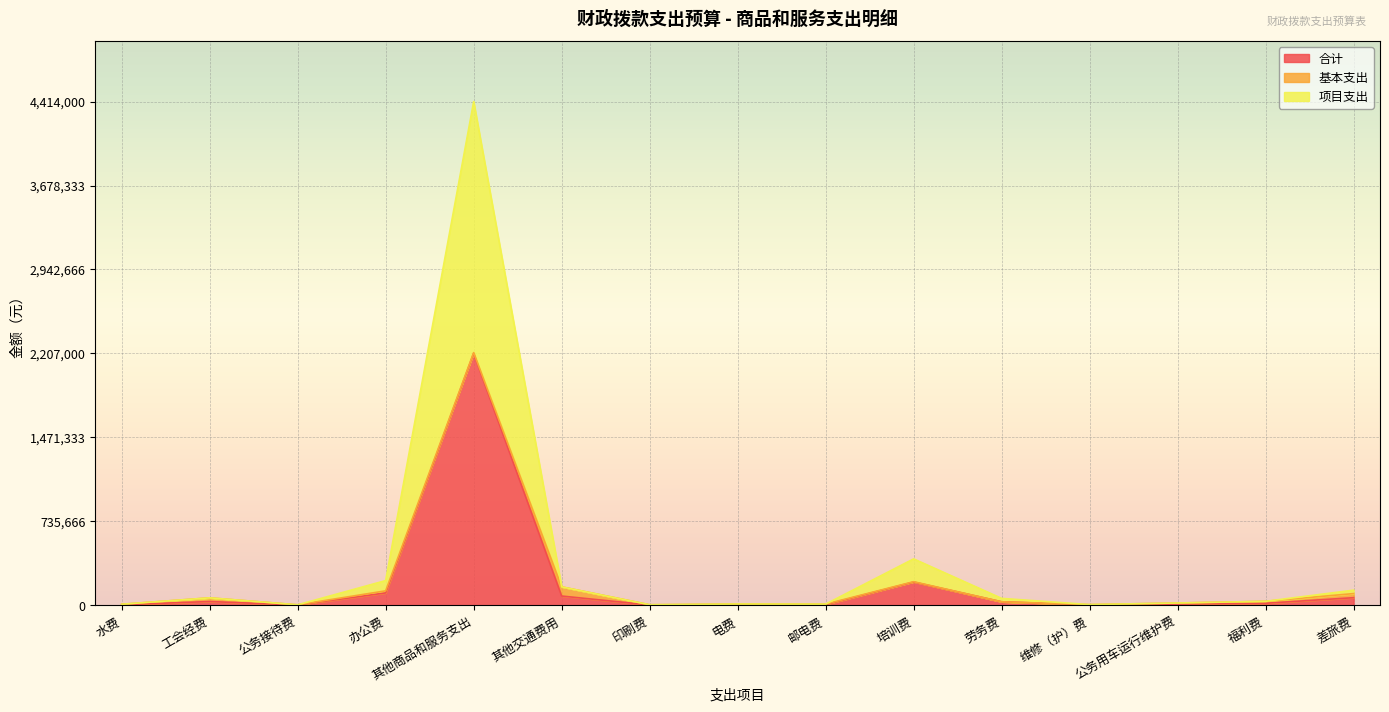

At which category is the sum across all series the highest?

其他商品和服务支出